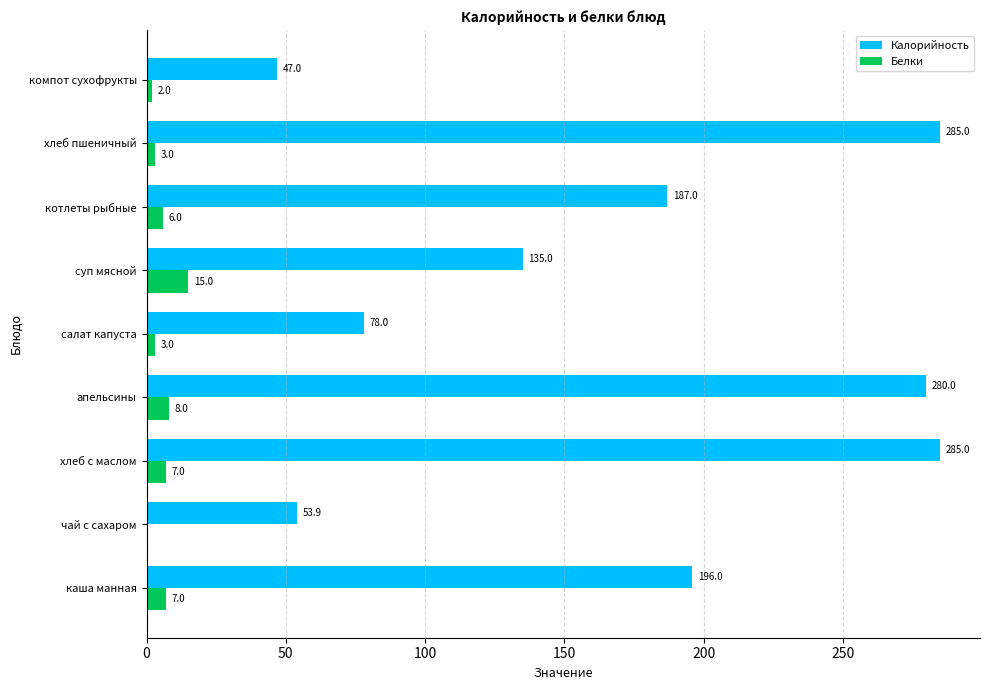

What are all the series names shown in the legend?

Калорийность, Белки